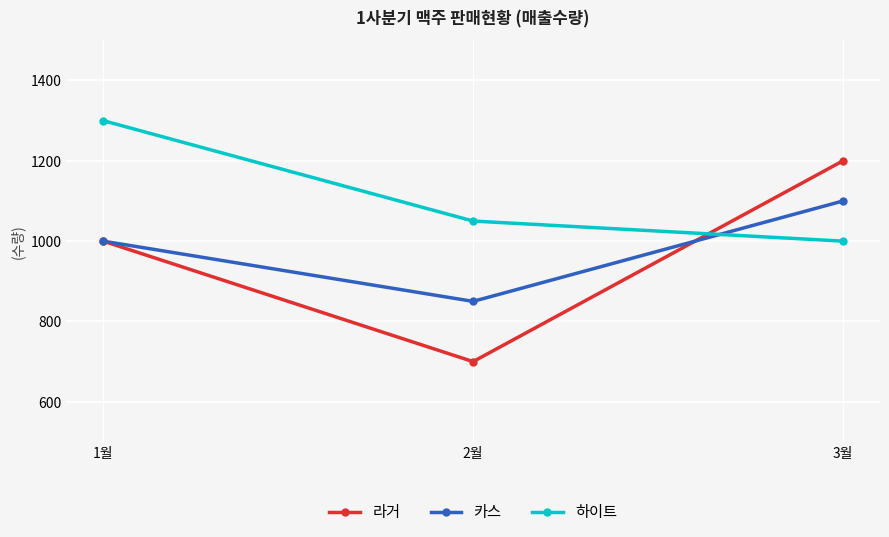

What is the sum of all 카스 values?

2950